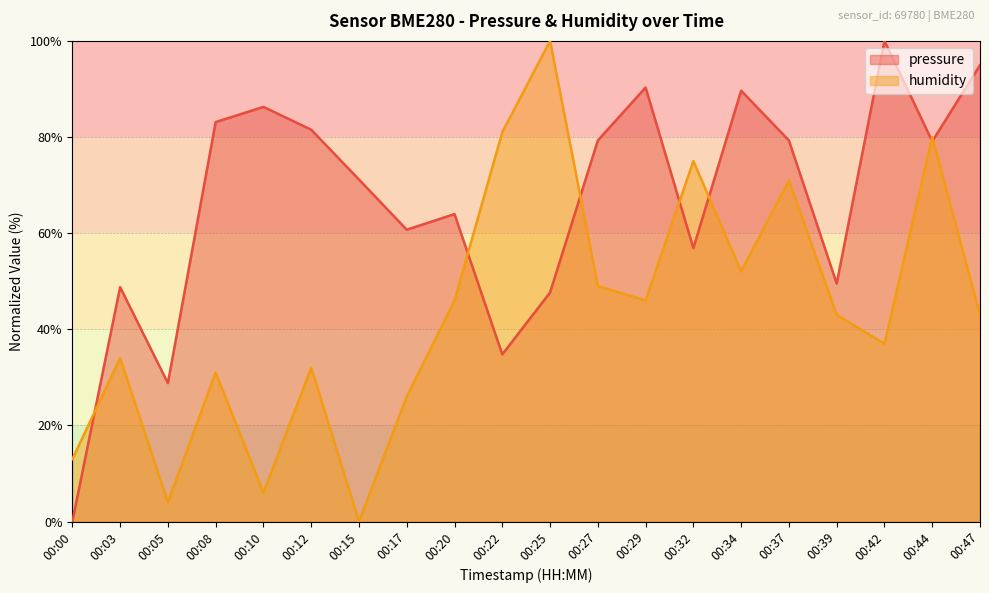

Reading left to right, transcribe all the data shown in this chart.

pressure: 00:00=0.0	00:03=48.8	00:05=28.8	00:08=83.1	00:10=86.3	00:12=81.5	00:15=71.2	00:17=60.7	00:20=64.0	00:22=34.8	00:25=47.6	00:27=79.3	00:29=90.3	00:32=56.9	00:34=89.6	00:37=79.3	00:39=49.5	00:42=100.0	00:44=79.1	00:47=95.0
humidity: 00:00=13.0	00:03=34.0	00:05=4.0	00:08=31.0	00:10=6.0	00:12=32.0	00:15=0.0	00:17=26.0	00:20=46.0	00:22=81.0	00:25=100.0	00:27=49.0	00:29=46.0	00:32=75.0	00:34=52.0	00:37=71.0	00:39=43.0	00:42=37.0	00:44=80.0	00:47=43.0